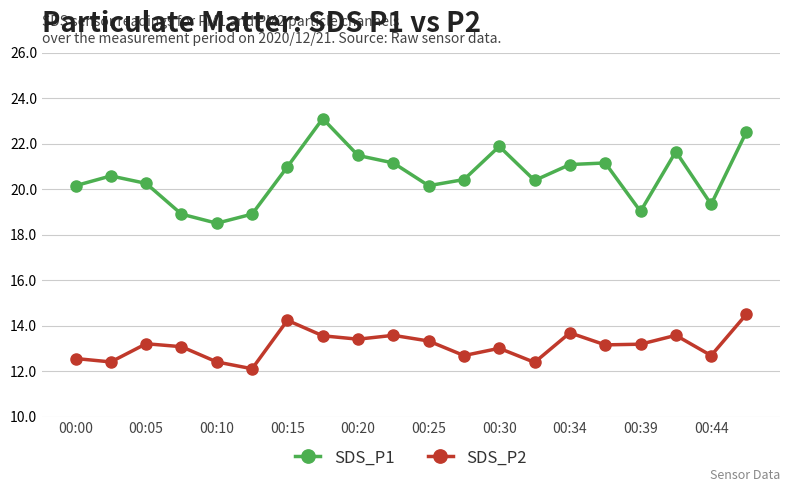

At how many categories does at least one series exceed 15?

20